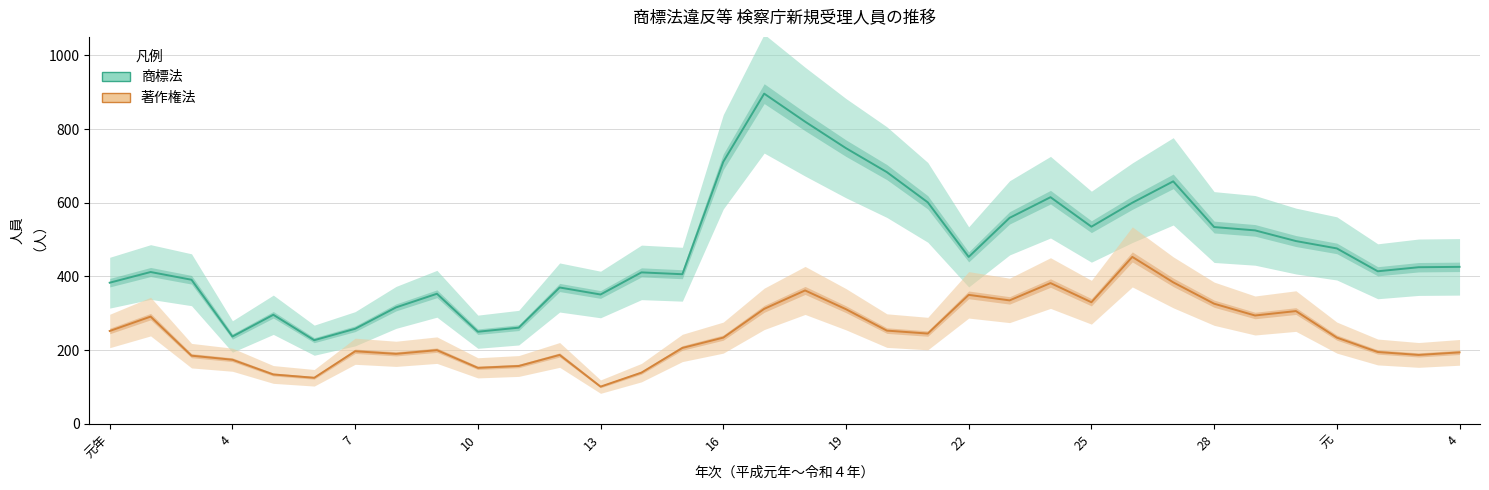

What is the value of the 著作権法 point at the 1st from the left?

252